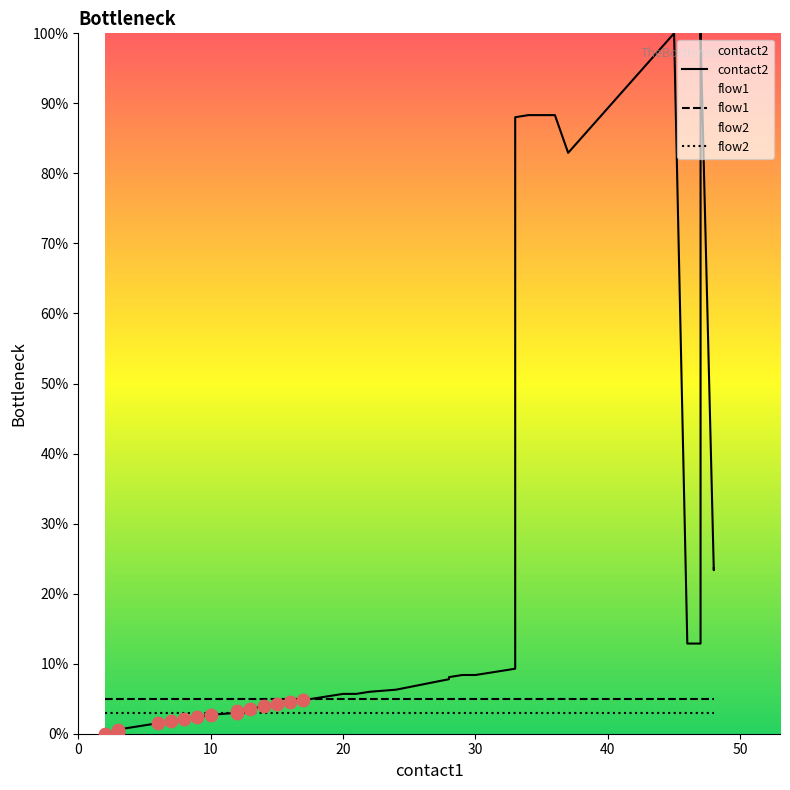

Is the value of flow1 at 30 greater than the value of flow2 at 18?

Yes